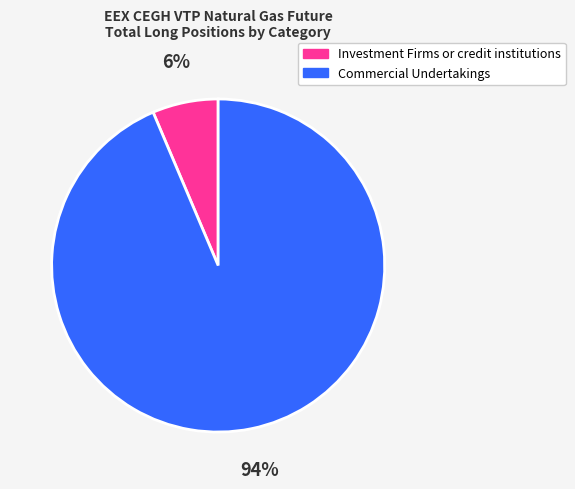

How many segments does this pie chart have?

2